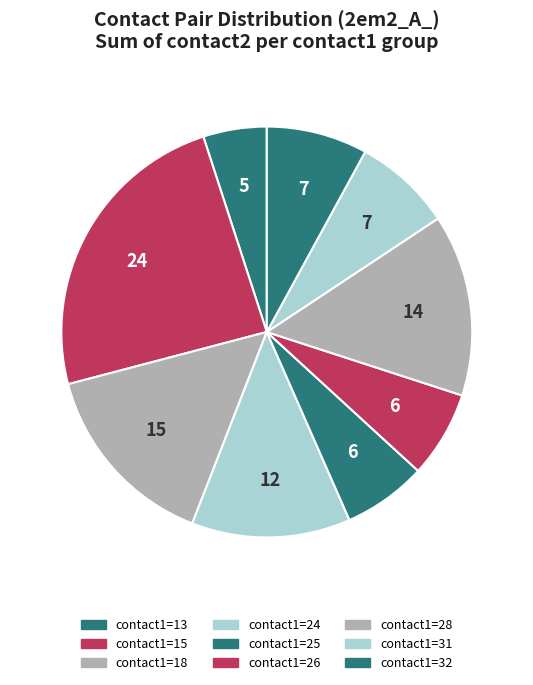

Which slice is the largest?

contact1=15